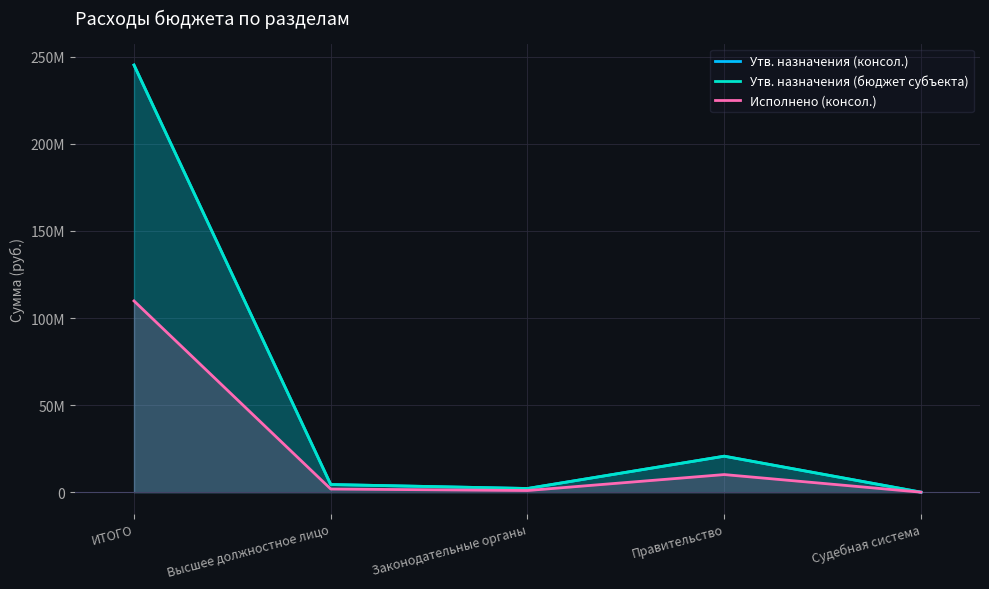

What is the highest value of the Утв. назначения (консол.) series?

245233860.9